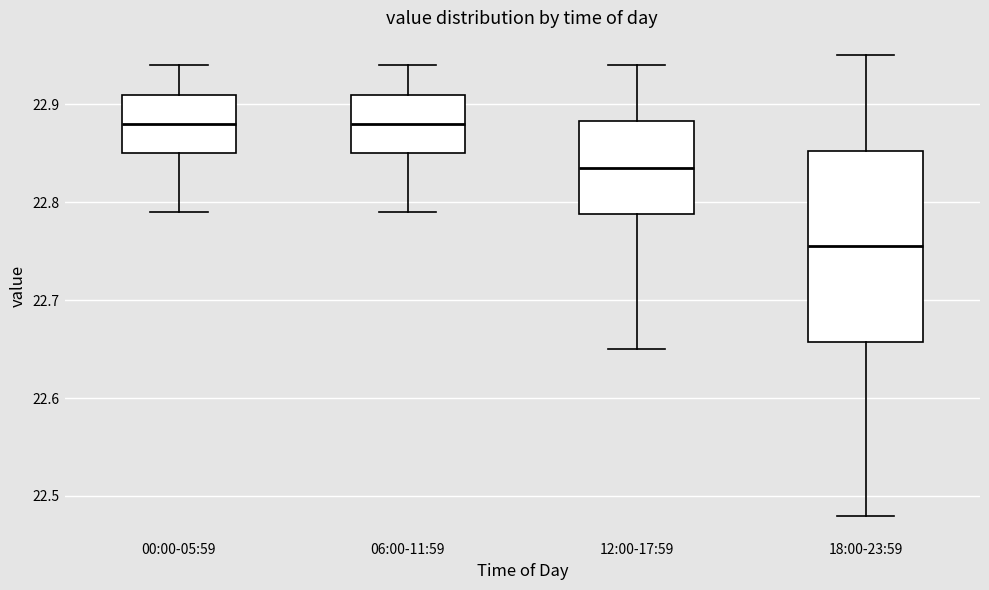

Where does the lower whisker of the box for 00:00-05:59 end on the y-axis? The values are not printed on the chart, so give them approximately, as read against the axis.

22.79